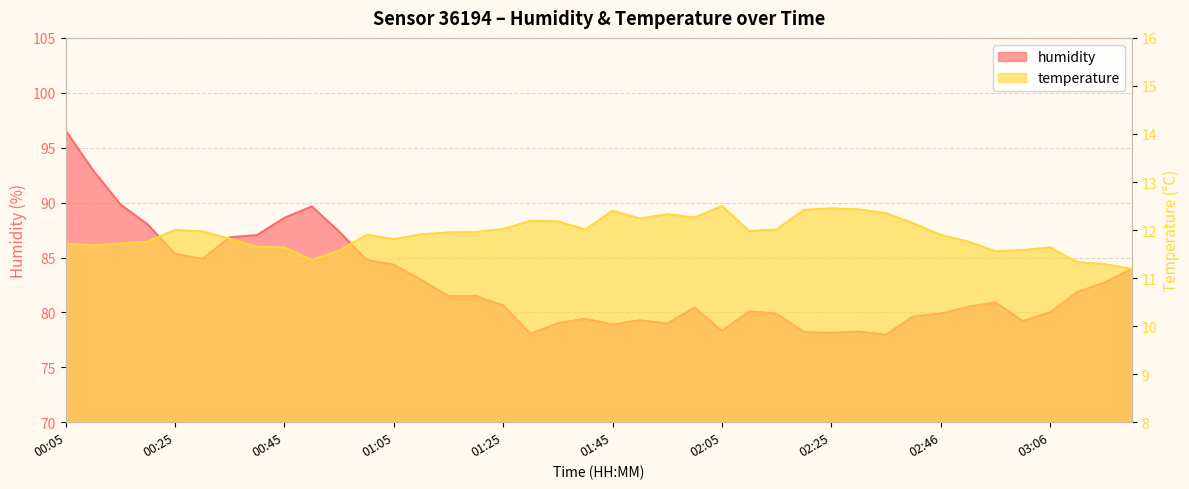

What is the label of the 17th point from the left?

01:25